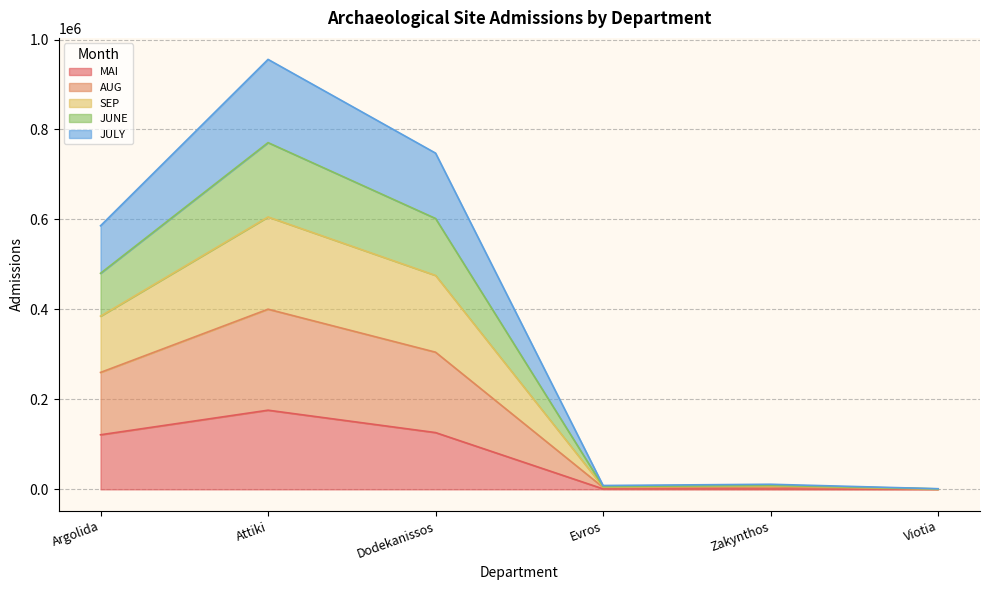

At which category is the sum across all series the highest?

Attiki